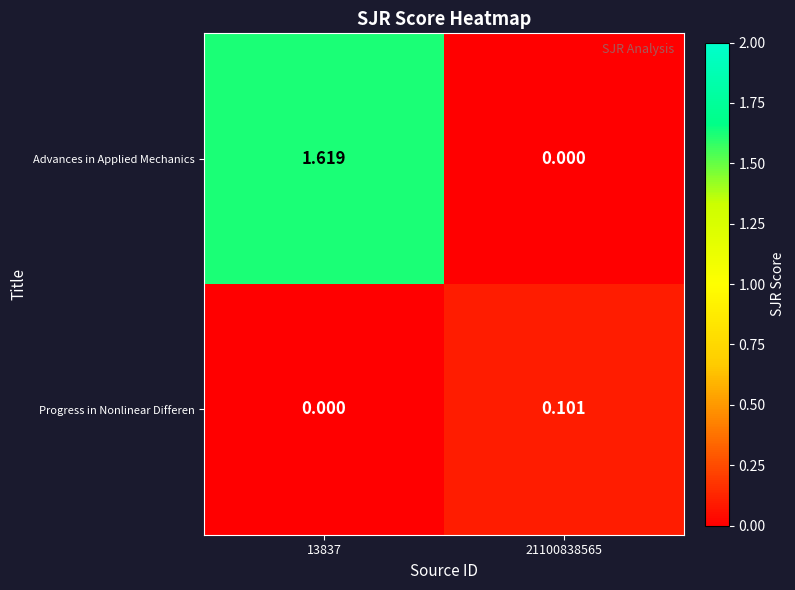

How many data points in Progress in Nonlinear Differen are above 0?

1